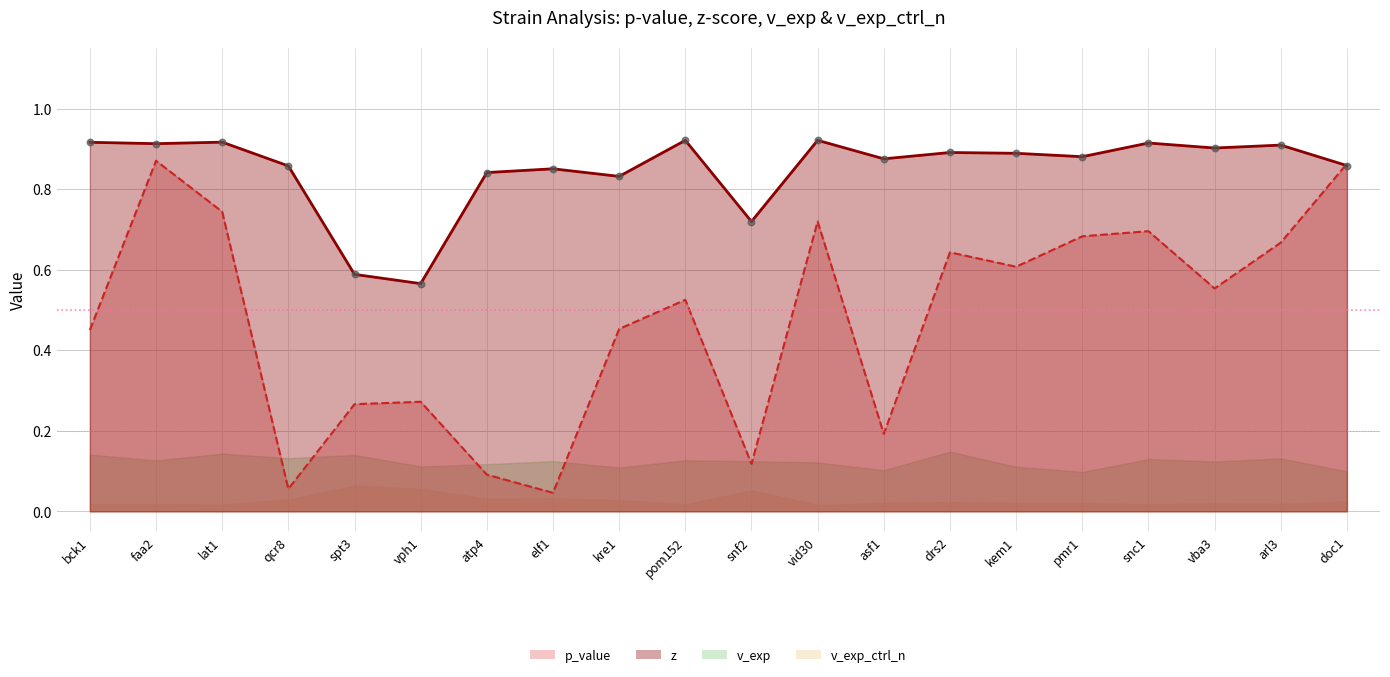

At which category is the sum across all series the highest?

faa2